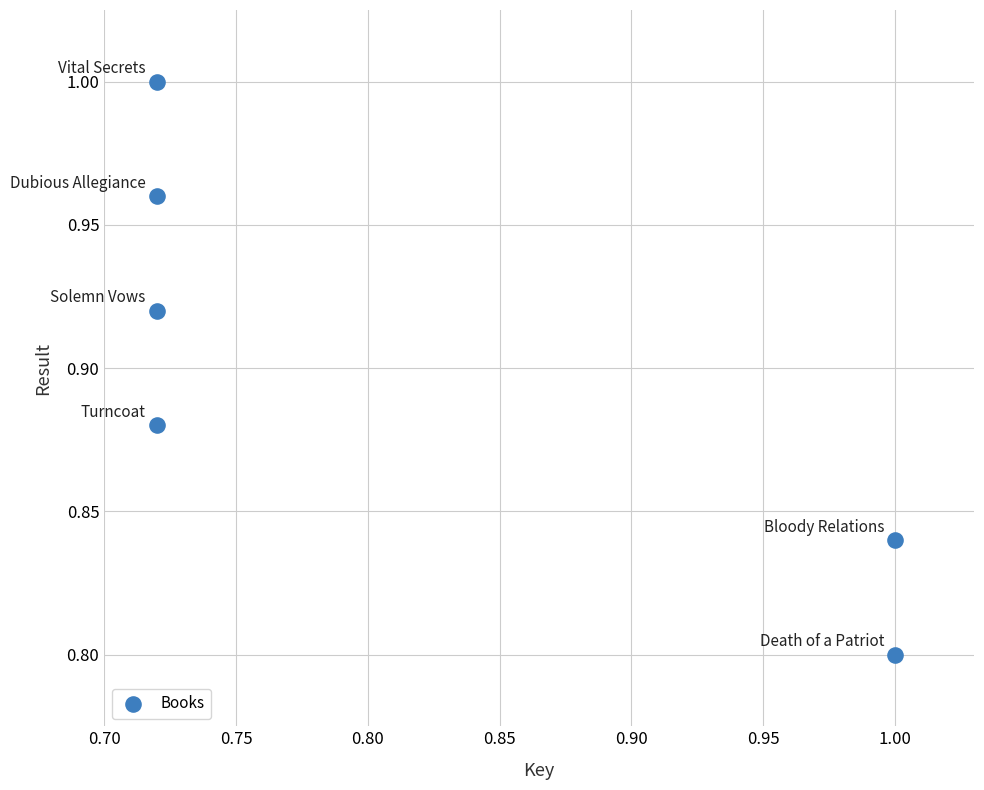

What is the range of X values (max minus min)?

0.3